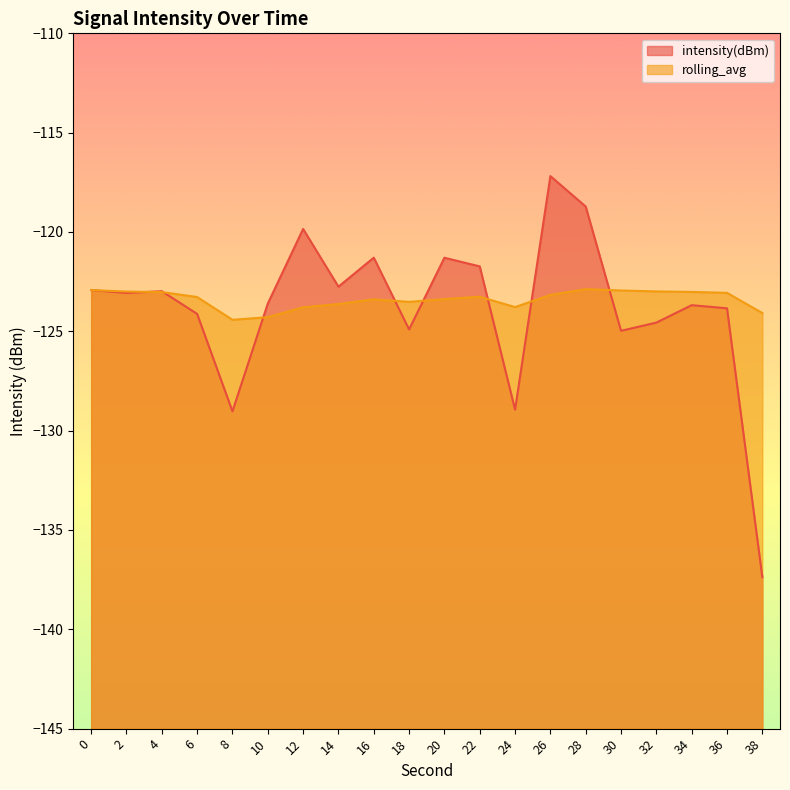

What is the difference between the rolling_avg values at 24 and 10?

0.5